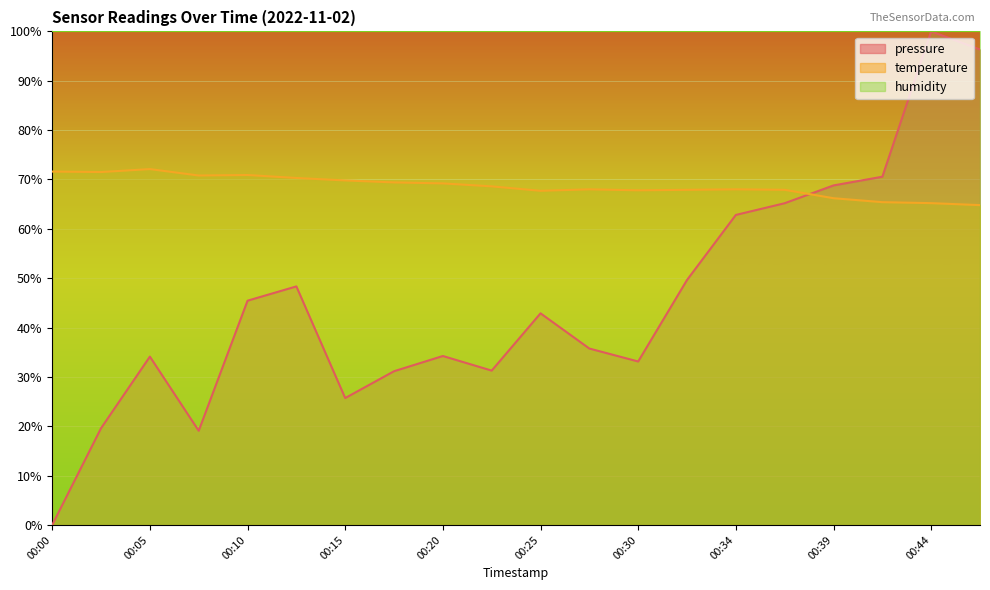

Is it true that pressure equals 26.9 at 00:39?

False